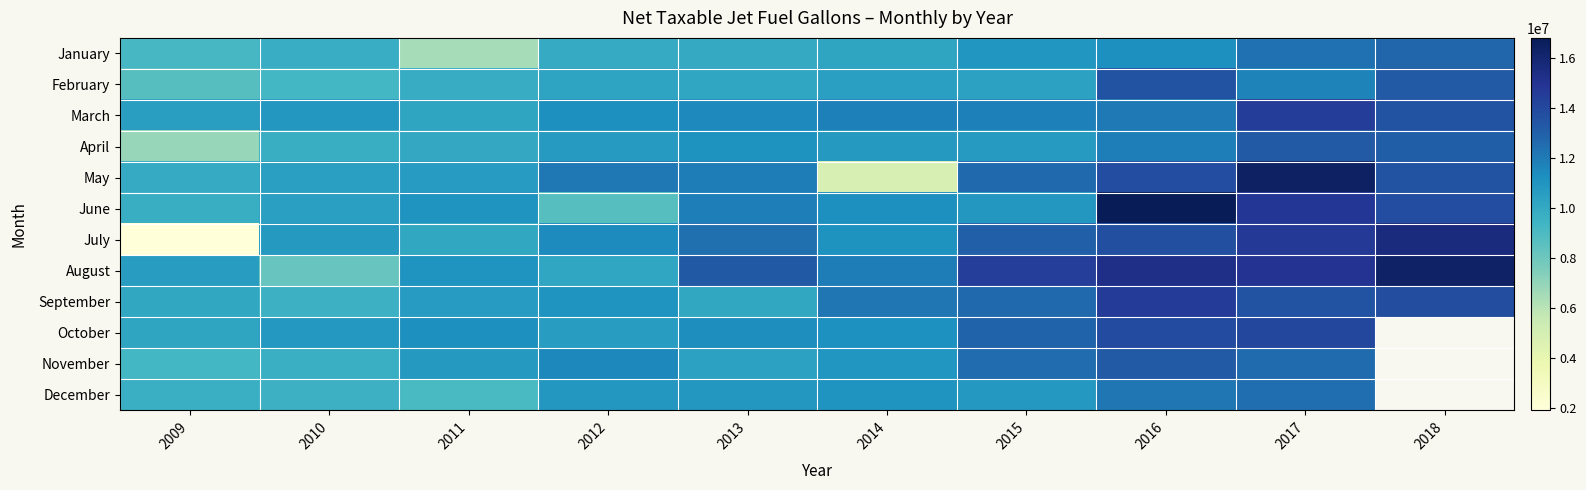

Which has a higher value, 2013 or 2018?

2018